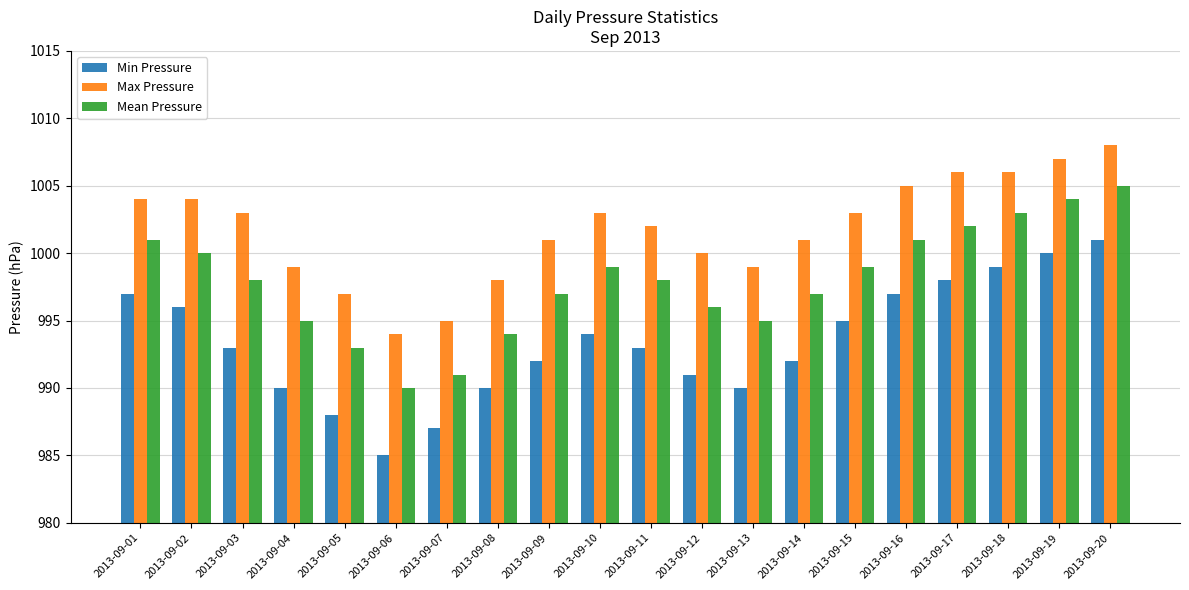

Which category has the highest value in the Max Pressure series?

2013-09-20